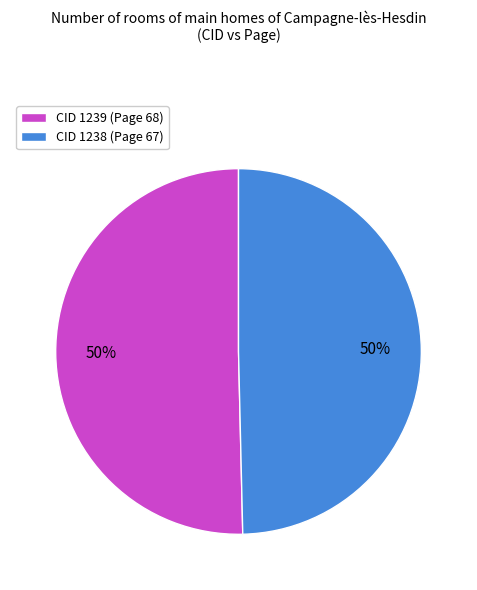

Is it true that CID 1239 (Page 68) is 50% of the pie?

True